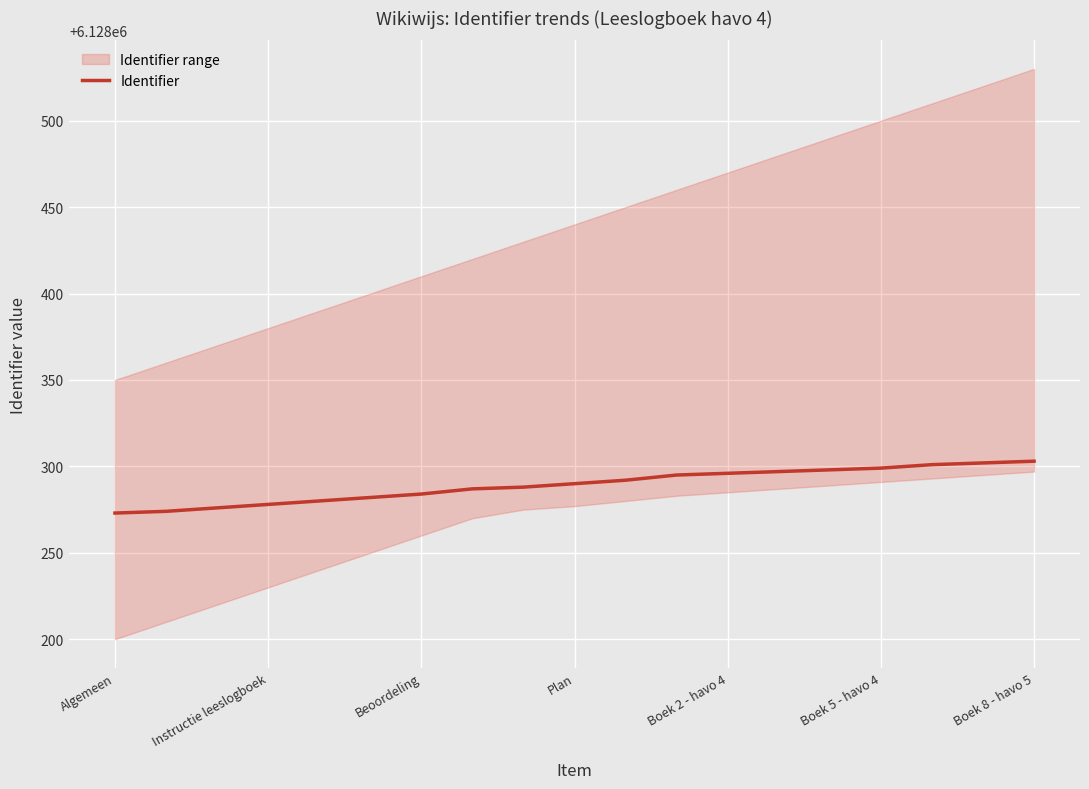

What is the maximum value shown in the chart?

6128303